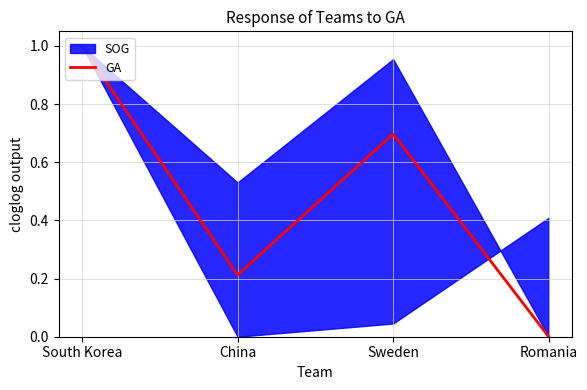

Reading right to left, transcribe all the data shown in this chart.

0.0	0.7	0.2	1.0